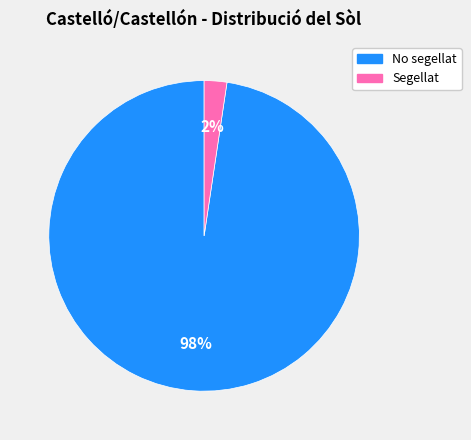

True or false: Segellat accounts for 2% of the total.

True